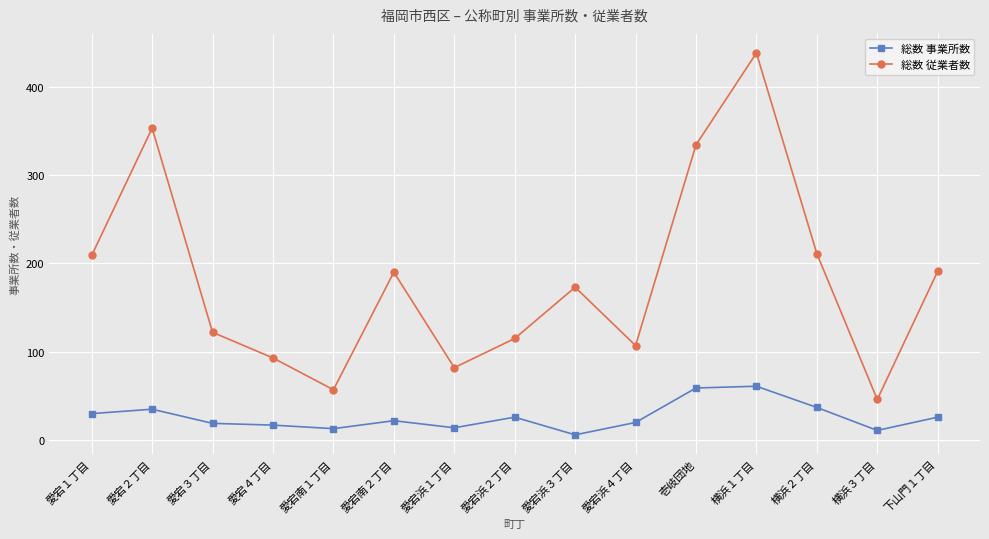

Which series has the widest spread of values?

総数 従業者数